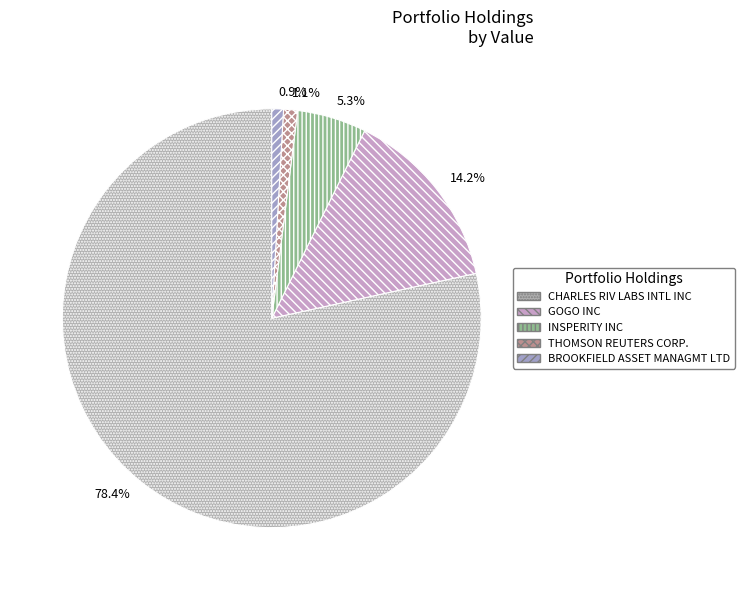

Is it true that GOGO INC is 25% of the pie?

False